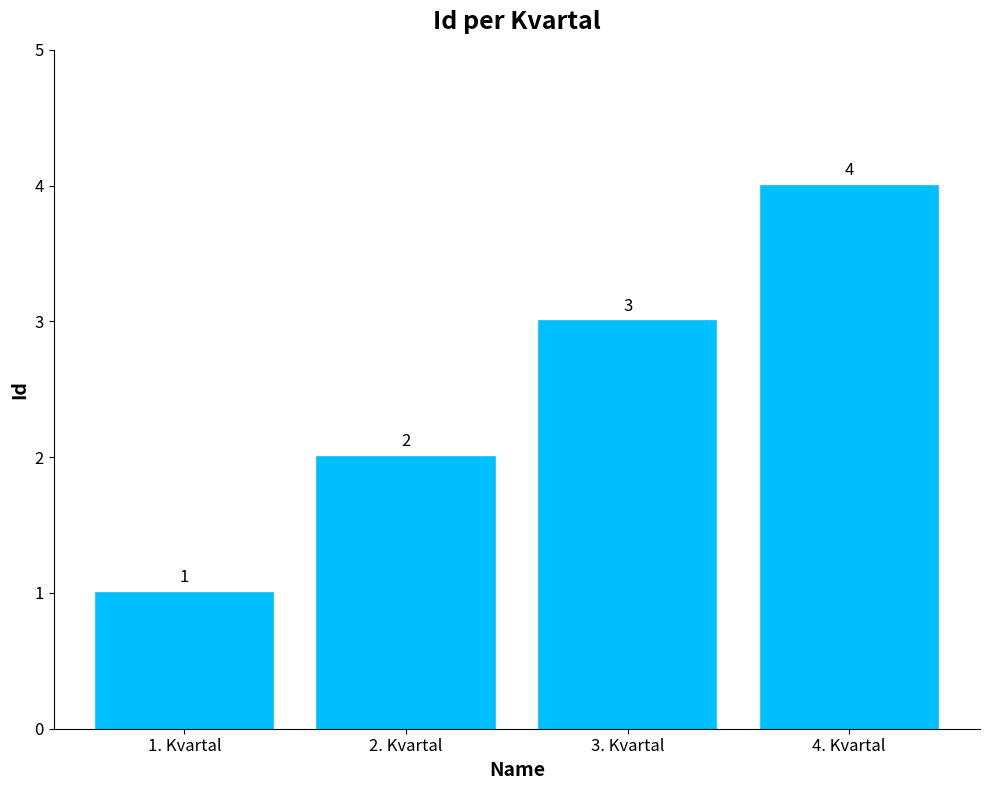

What is the ratio of the value at 4. Kvartal to the value at 2. Kvartal?

2.0